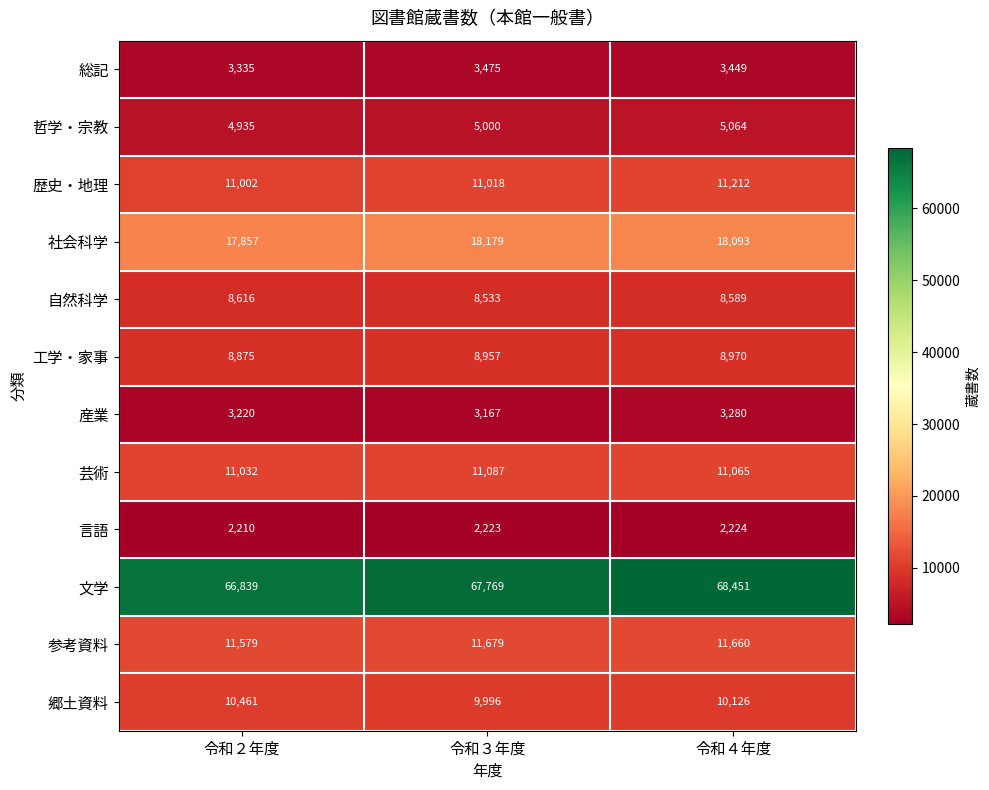

List the series in order of their peak value, lowest first.

言語, 産業, 総記, 哲学・宗教, 自然科学, 工学・家事, 郷土資料, 芸術, 歴史・地理, 参考資料, 社会科学, 文学